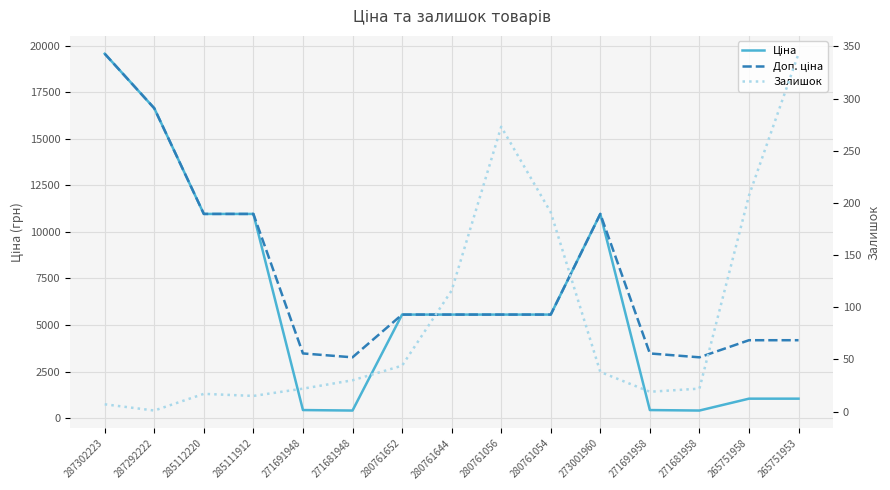

How many categories are shown in the chart?

15